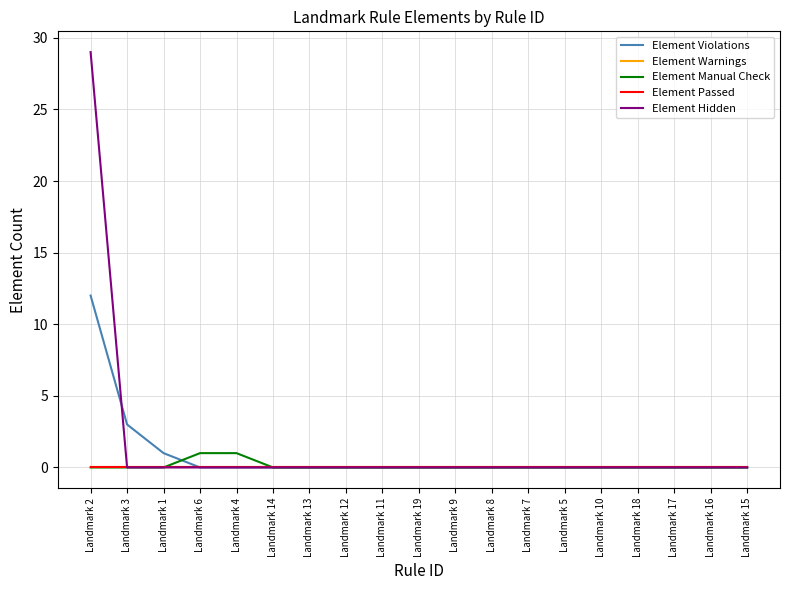

True or false: Element Warnings has more than 2 interior local peaks.

False